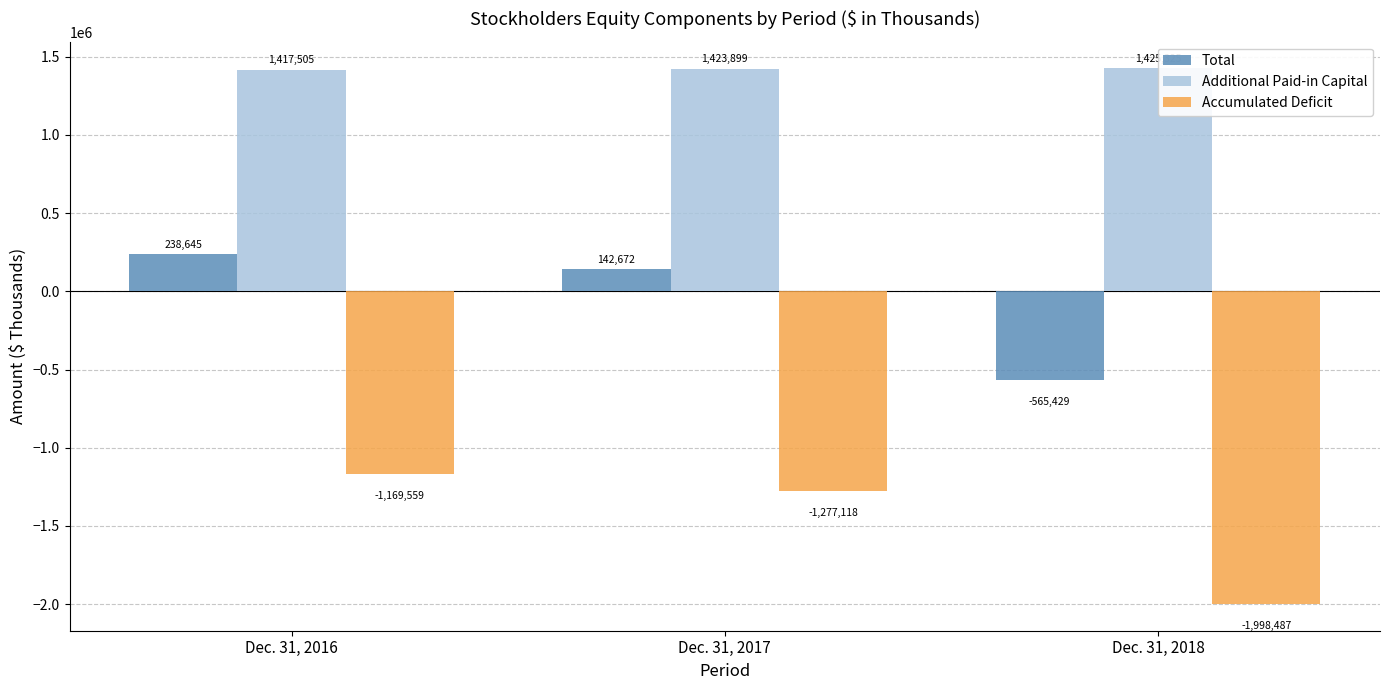

Is the value of Accumulated Deficit at Dec. 31, 2017 greater than the value of Additional Paid-in Capital at Dec. 31, 2018?

No